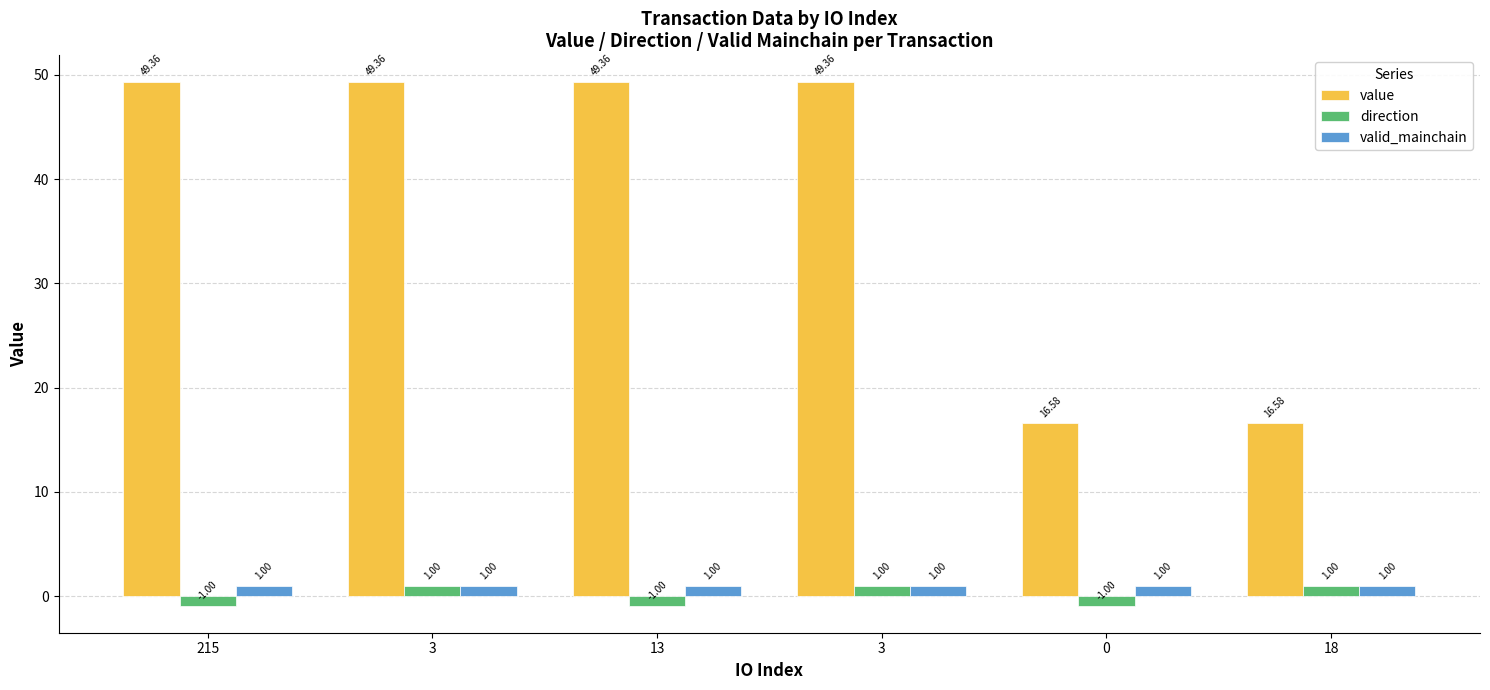

Which series has the largest range (max minus min)?

value